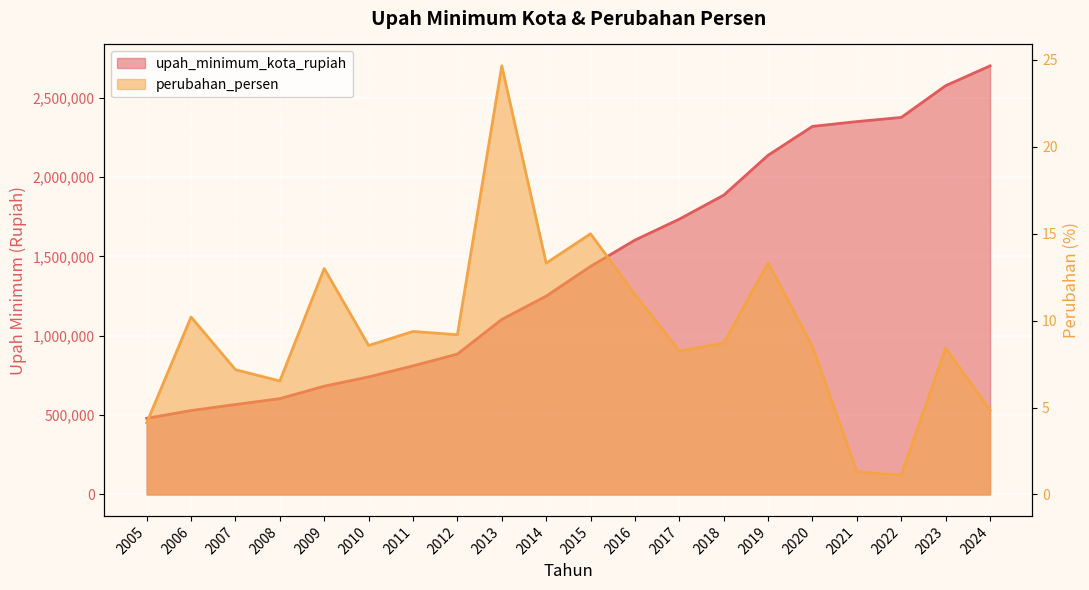

True or false: upah_minimum_kota_rupiah has more than 2 points higher than both neighbors.

False